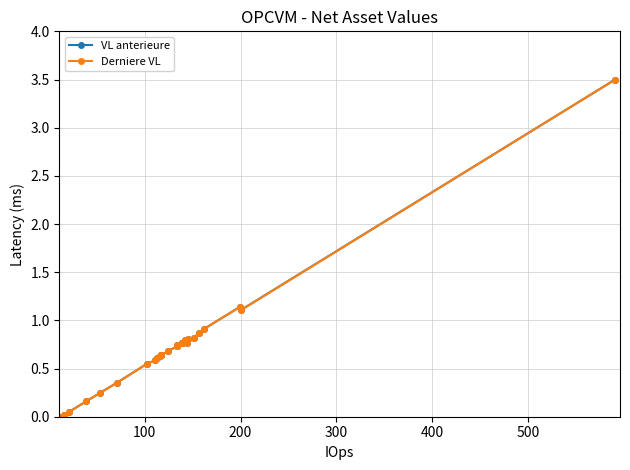

What is the value of the VL anterieure point at the 14th from the left?

0.6